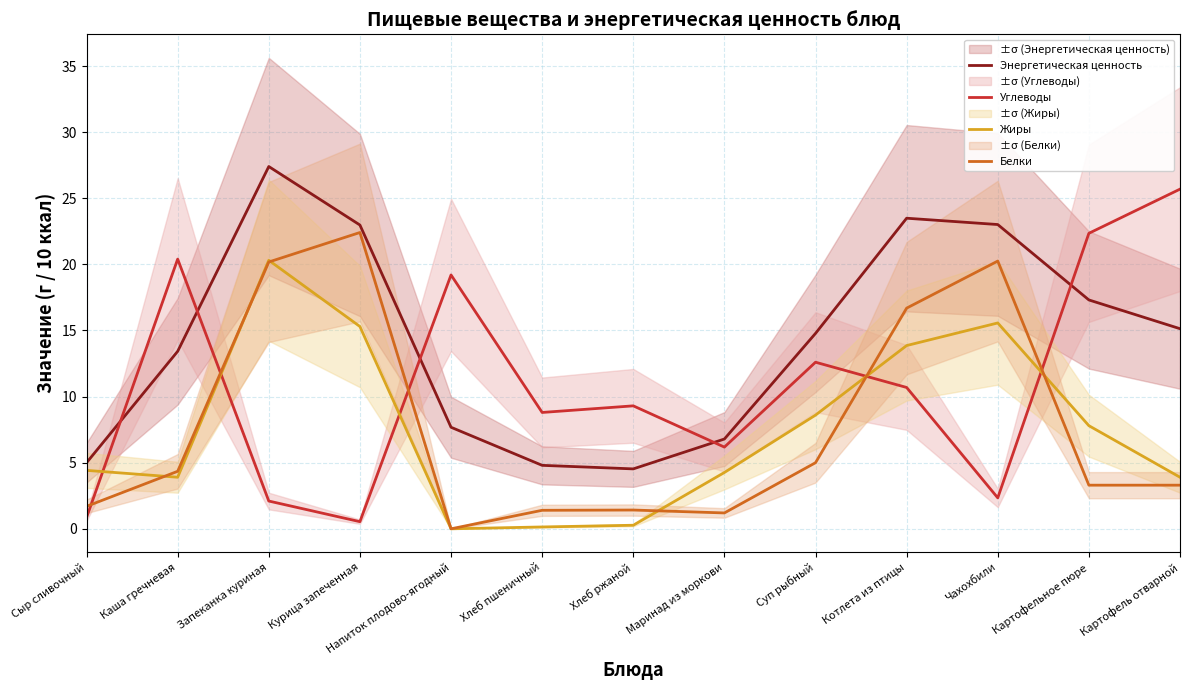

What is the approximate value of Жиры at Маринад из моркови?

4.3